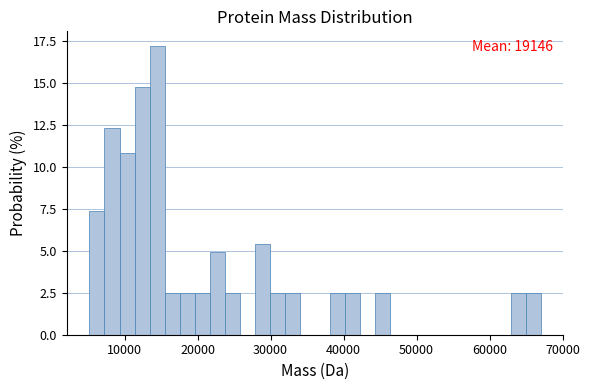

Read against the x-axis, roughly where is the centre of the tallest bar?

14000